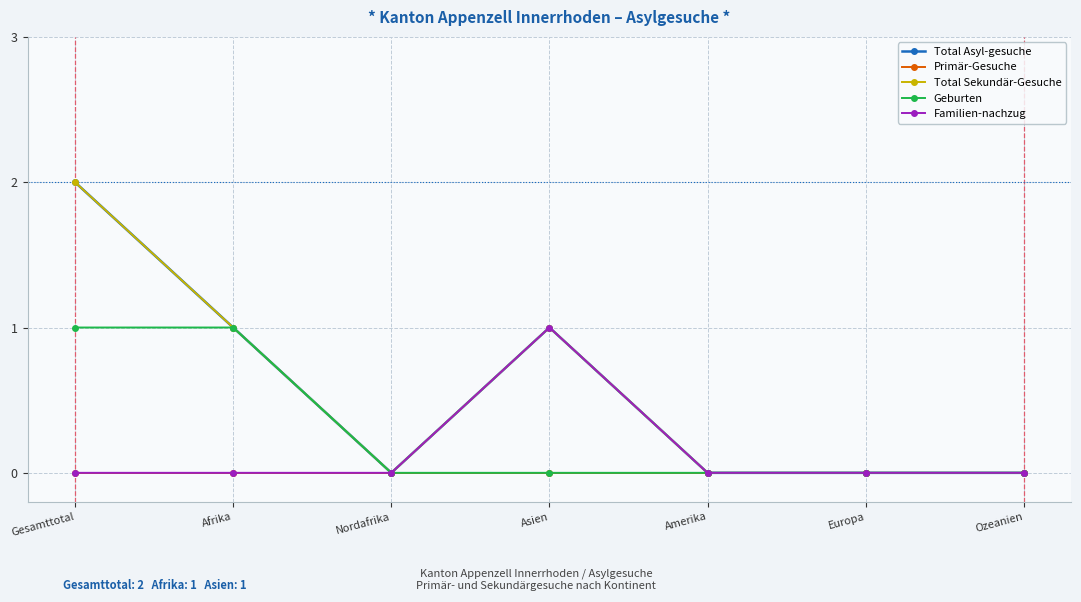

Is this an area chart (filled region under the line)?

No